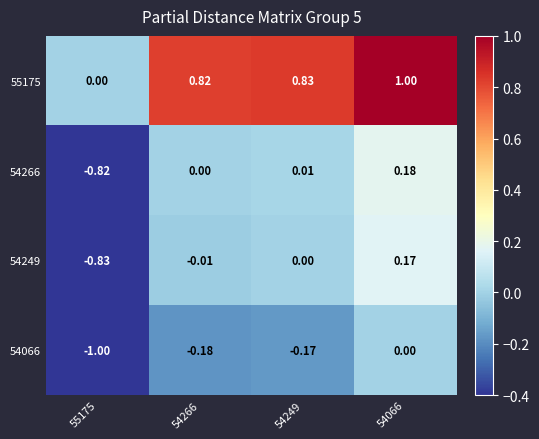

Between 54266 and 54066, which is larger?

54066